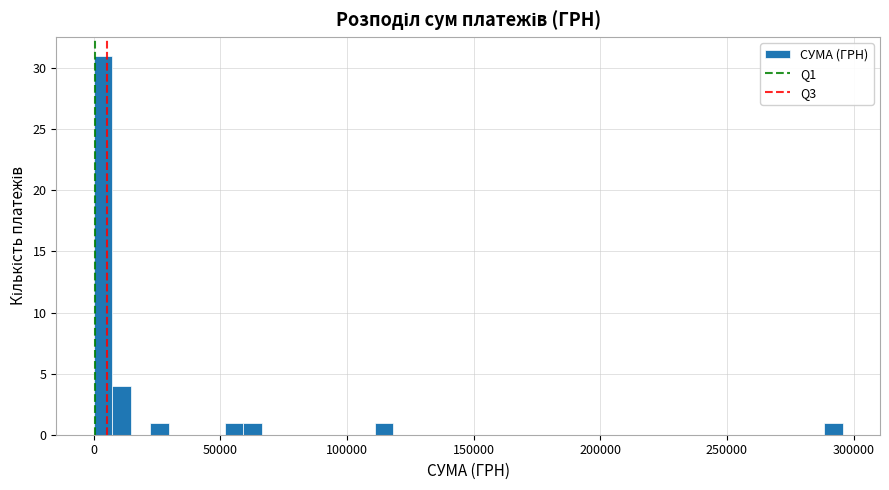

Read against the x-axis, roughly where is the centre of the tallest bar?

5000